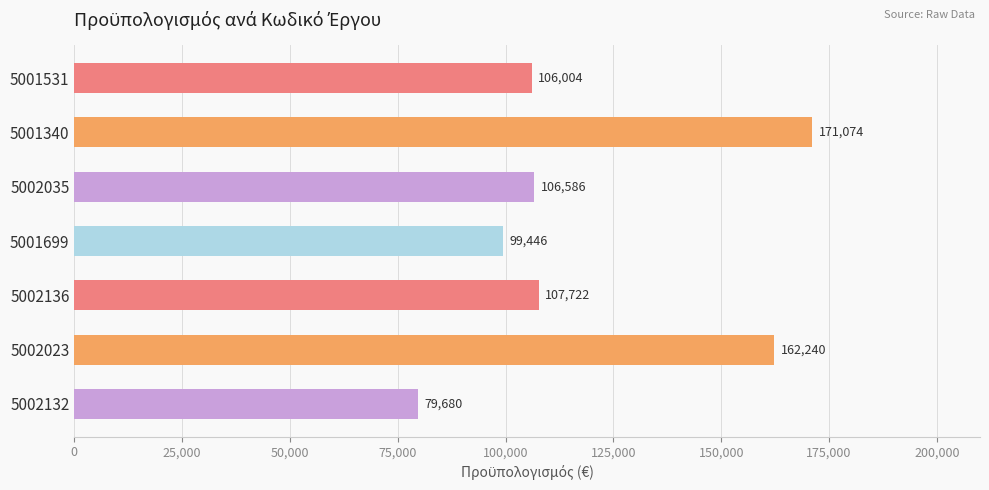

How many values exceed 106585?

4